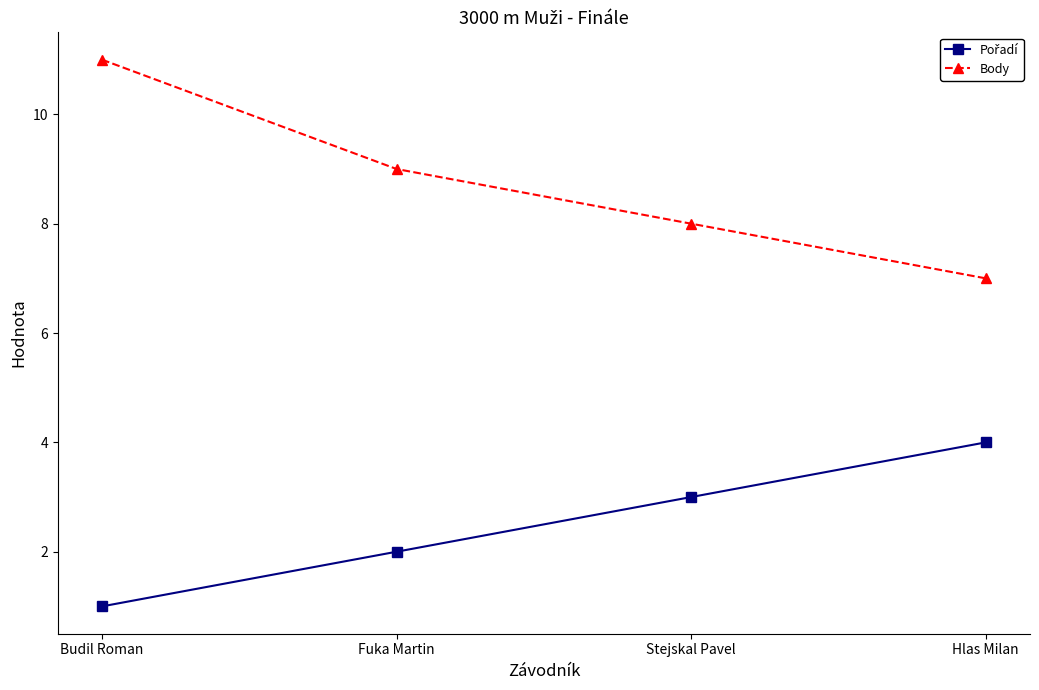

Read the Body value at Hlas Milan.

7